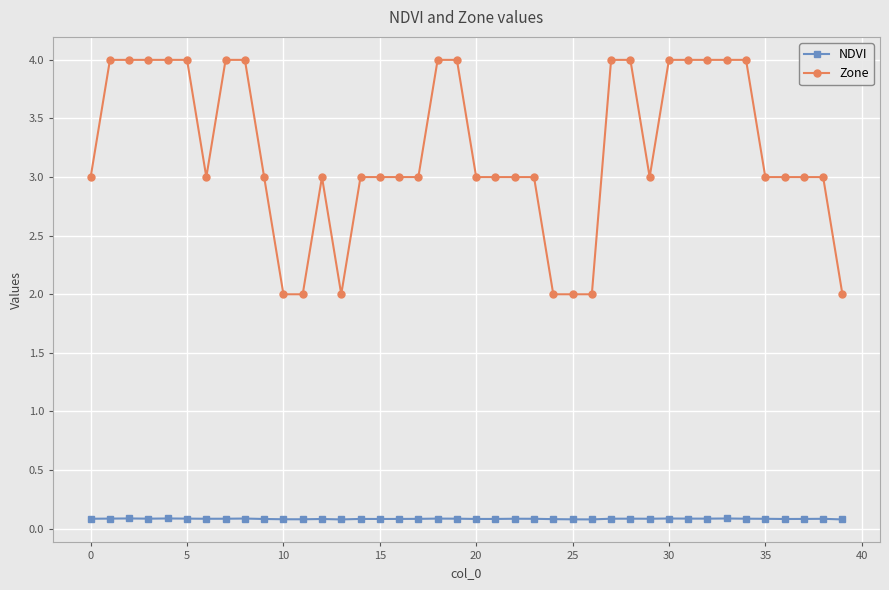

What is the average value of the Zone series?

3.2